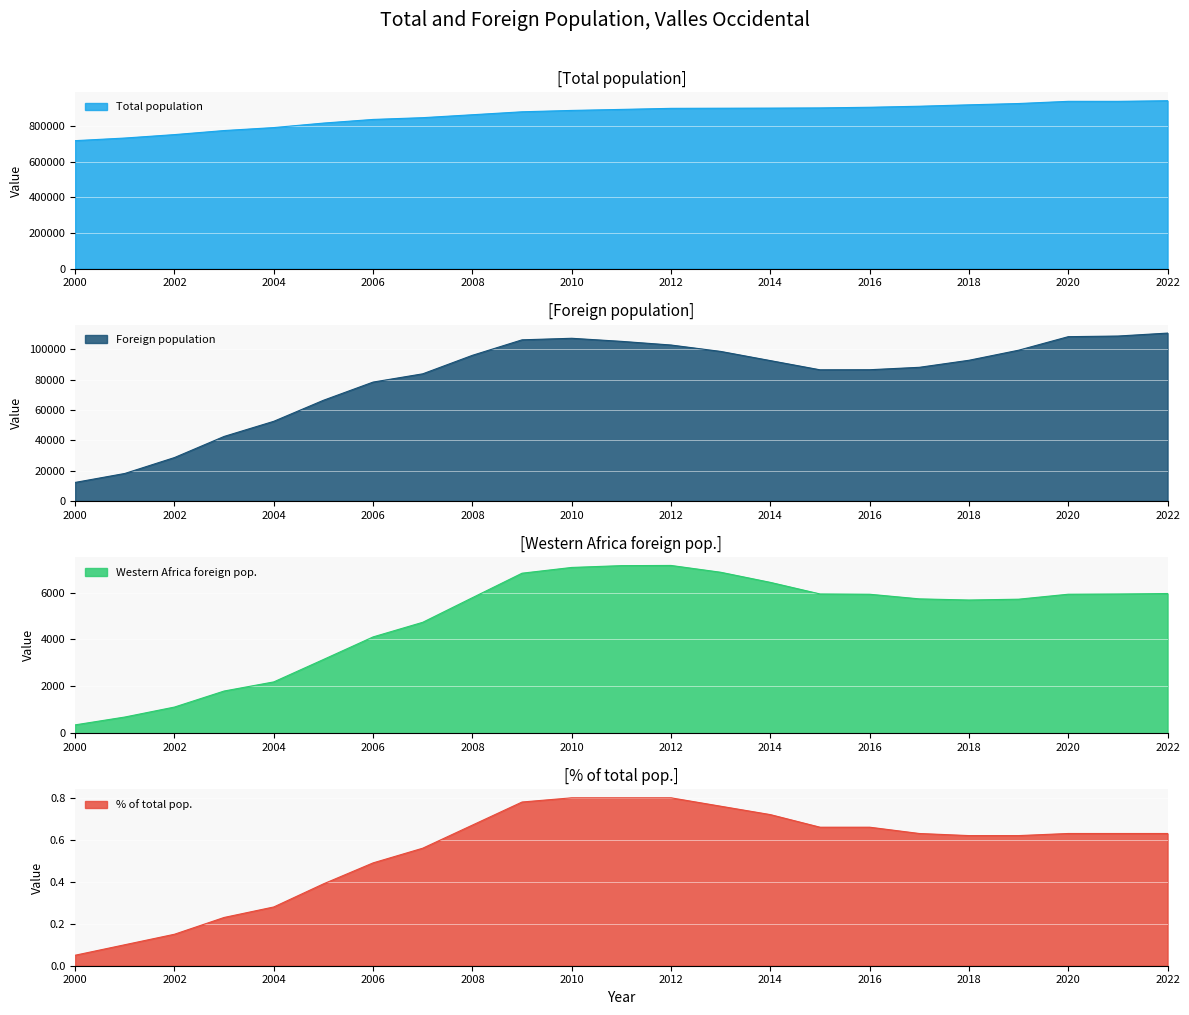

What is the approximate value of Foreign population at 2021?

108678.0